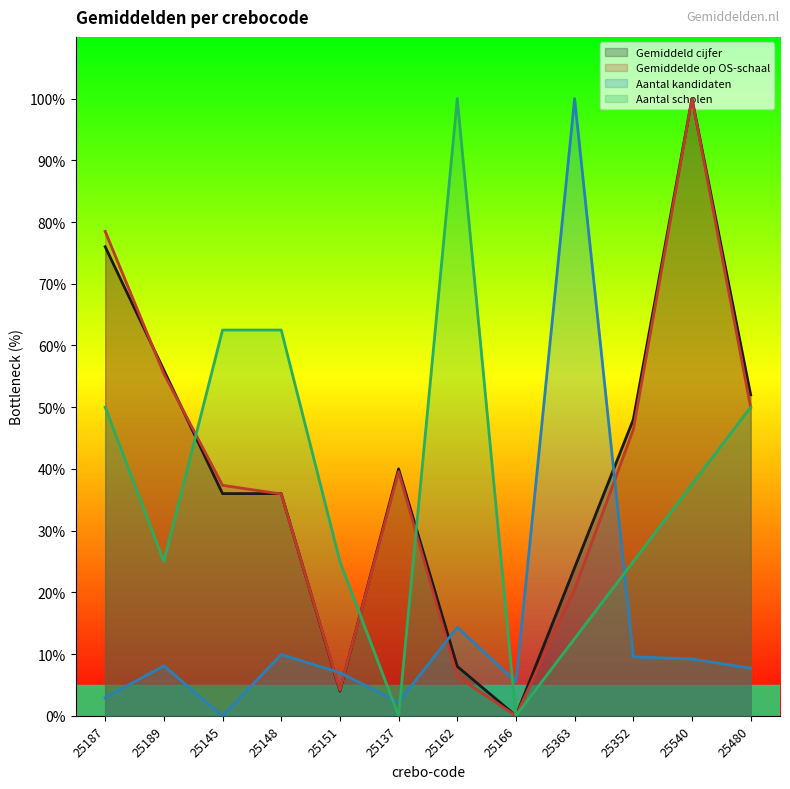

What is the maximum value for Aantal scholen?

100.0